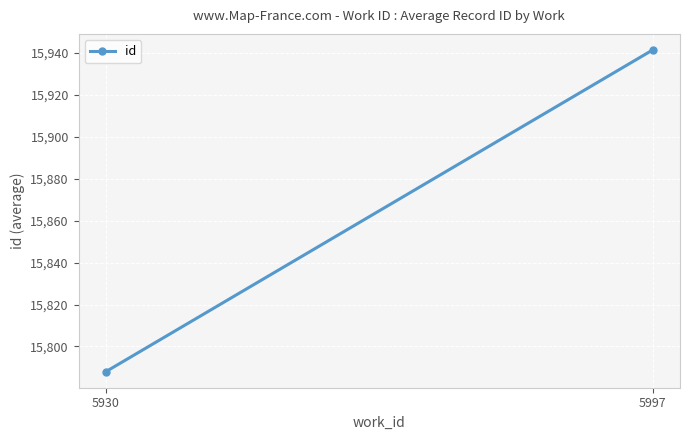

At which label does the data first exceed 15941?

5997